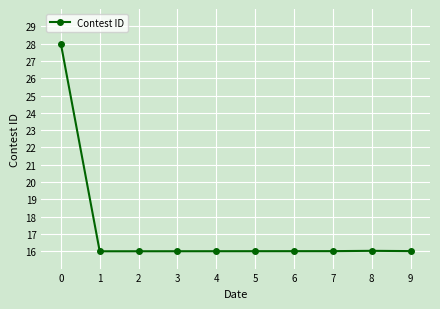

What is the sum of the values at 8 and 7?

32.0